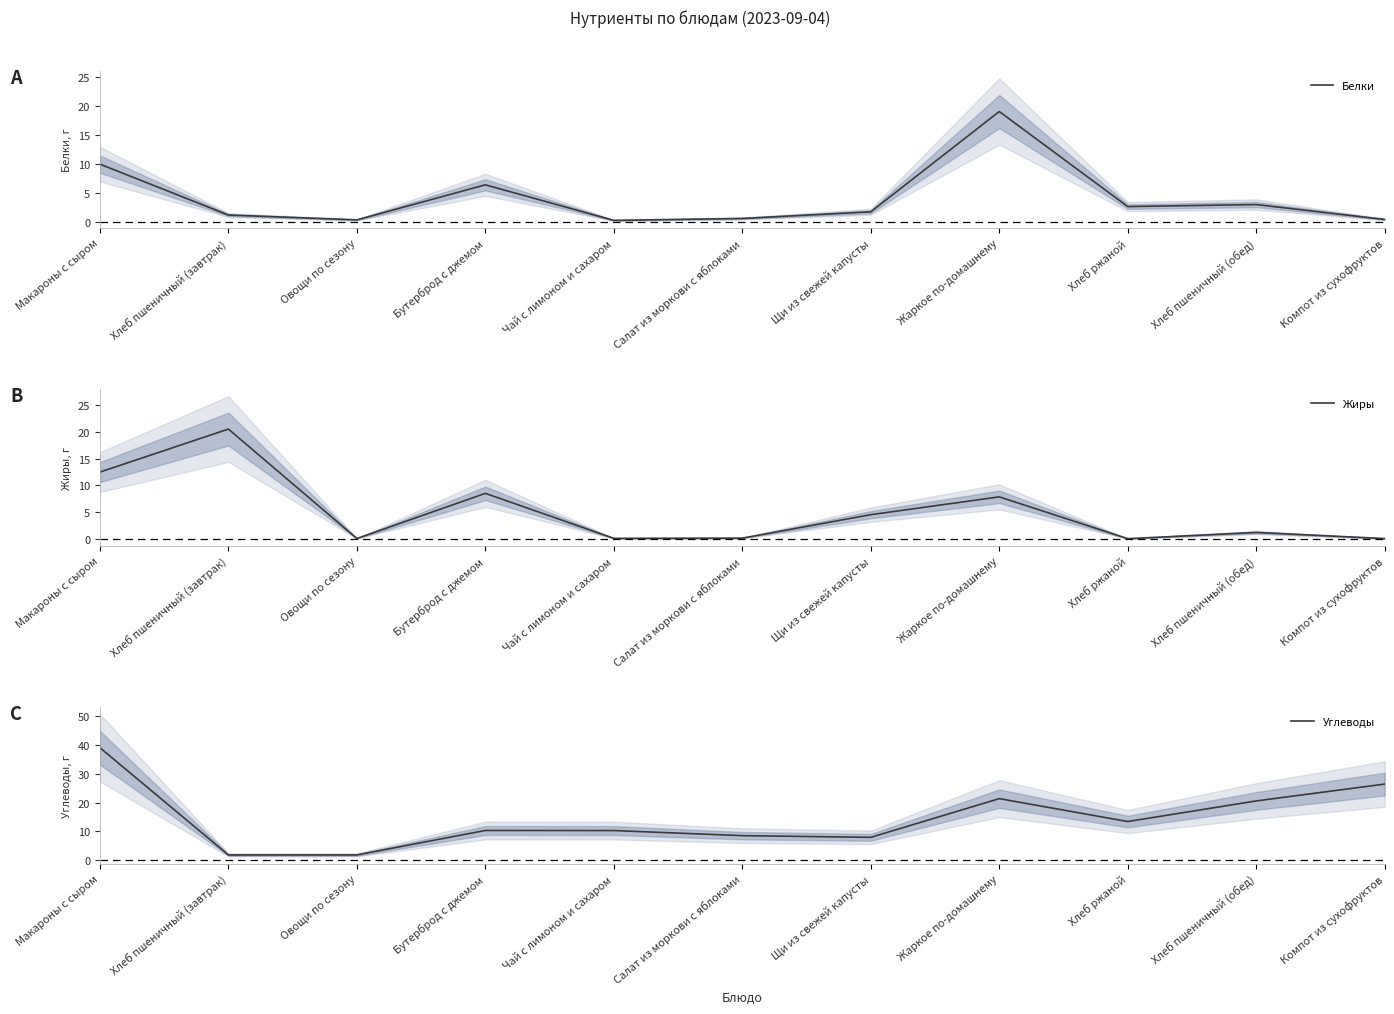

The value of Белки at Овощи по сезону is 0.5. True or false?

False